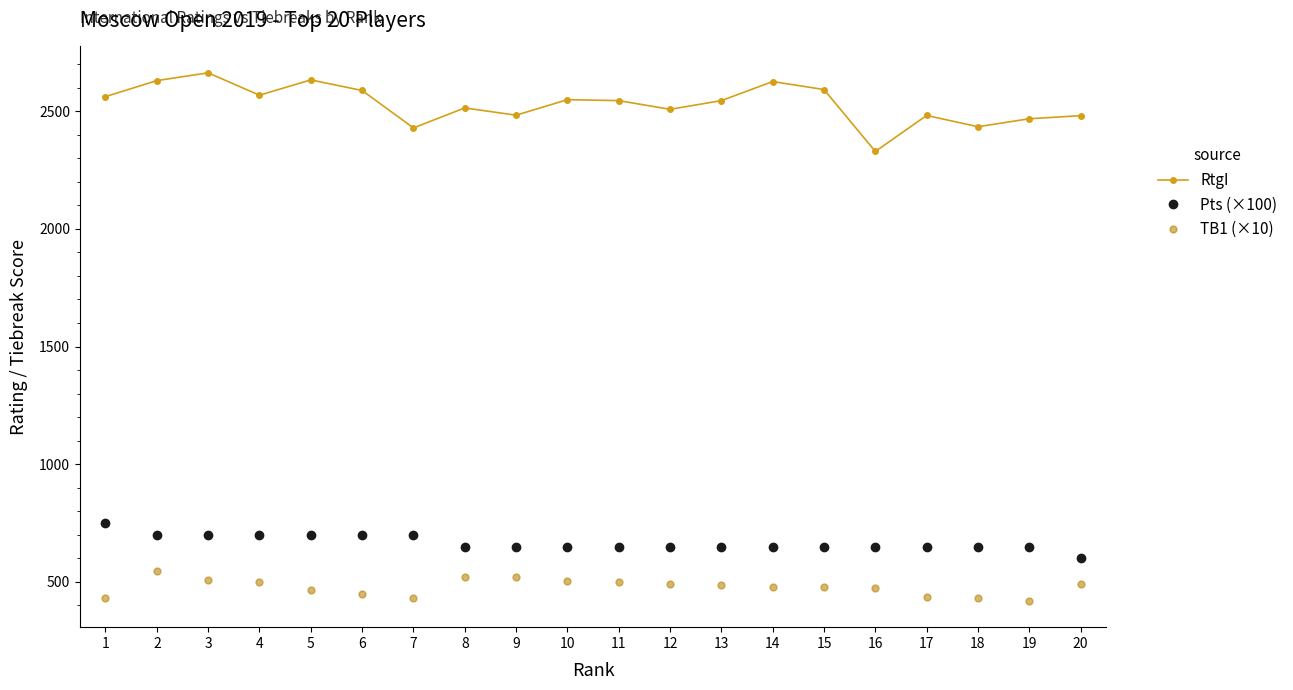

What is the maximum value shown in the chart?

2663